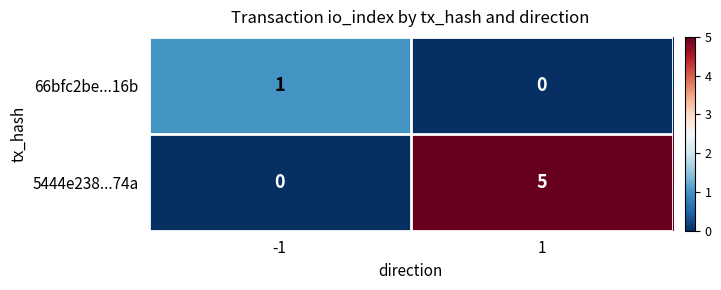

Which series has the largest range (max minus min)?

5444e238...74a